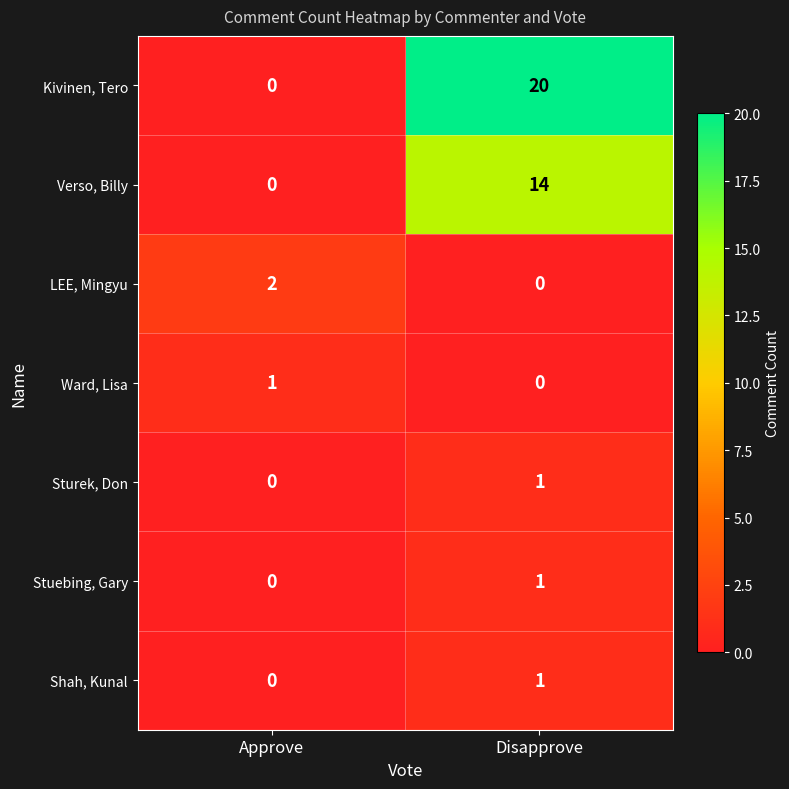

Which series has the largest total across all categories?

Kivinen, Tero